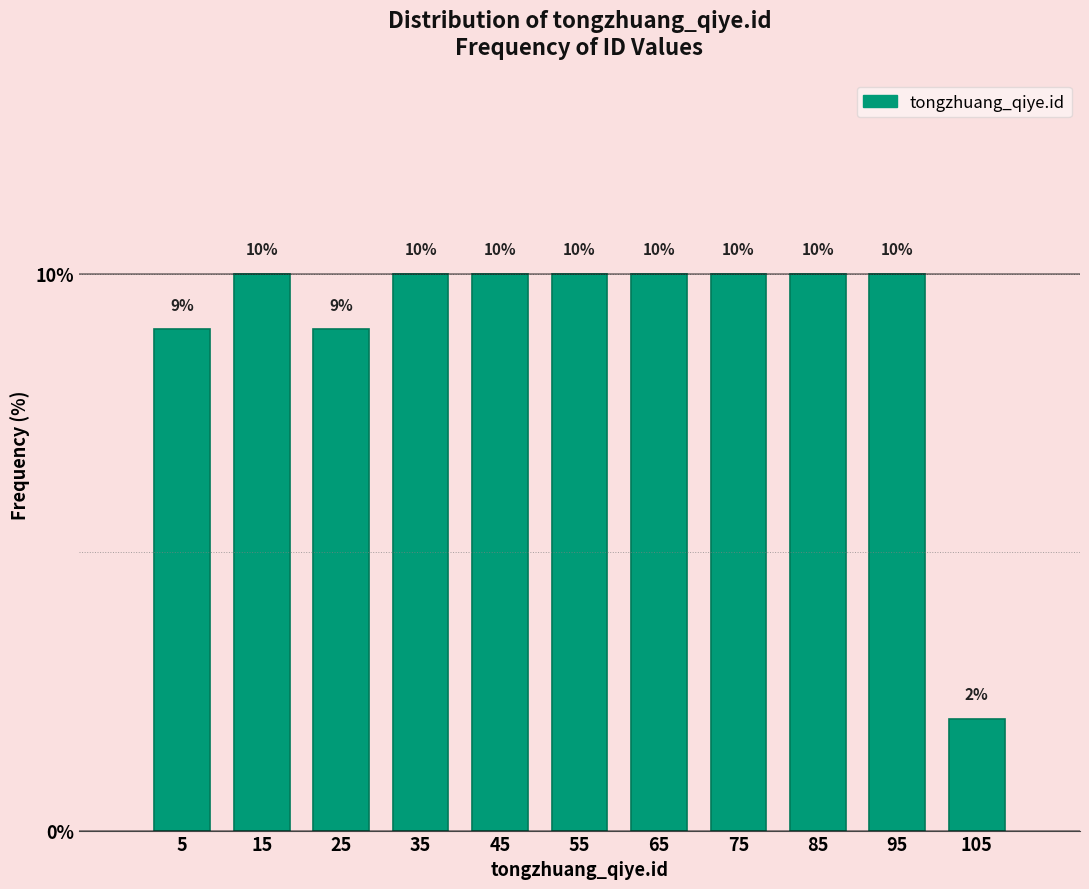

What is the height of the bar covering 10 to 20 on the x-axis?

10